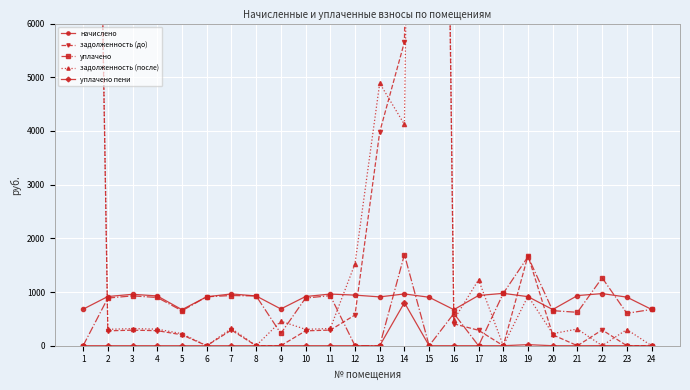

Reading right to left, list all the values displayed in this chart.

начислено: 24=676.0	23=905.0	22=971.1	21=933.7	20=673.8	19=913.8	18=975.5	17=935.9	16=671.6	15=902.8	14=964.5	13=909.4	12=942.5	11=962.3	10=916.0	9=684.8	8=927.0	7=964.5	6=911.6	5=671.6	4=927.0	3=957.9	2=916.0	1=680.4
задолженность (до): 24=0.0	23=0.0	22=294.4	21=0.0	20=203.8	19=1678.5	18=0.0	17=287.6	16=408.1	15=37313.4	14=5656.1	13=3979.8	12=572.0	11=291.0	10=277.1	9=0.0	8=0.0	7=291.7	6=0.0	5=203.1	4=280.4	3=289.7	2=277.1	1=28120.9
уплачено: 24=676.0	23=603.3	22=1264.8	21=622.4	20=653.0	19=1658.3	18=975.5	17=0.0	16=600.0	15=0.0	14=1697.9	13=0.0	12=0.0	11=932.6	10=887.7	9=228.3	8=927.0	7=934.7	6=911.6	5=650.9	4=898.4	3=928.3	2=887.7	1=0.0
задолженность (после): 24=0.0	23=301.7	22=0.0	21=311.2	20=224.6	19=924.4	18=0.0	17=1228.1	16=481.7	15=38216.2	14=4120.6	13=4889.2	12=1525.6	11=320.8	10=305.3	9=456.5	8=0.0	7=321.5	6=0.0	5=223.9	4=309.0	3=319.3	2=305.3	1=28801.3
уплачено пени: 24=0.0	23=0.0	22=1.8	21=0.0	20=0.0	19=20.2	18=0.0	17=0.0	16=0.0	15=0.0	14=802.1	13=0.0	12=0.0	11=0.0	10=0.0	9=0.0	8=0.0	7=0.0	6=0.0	5=0.0	4=0.0	3=0.0	2=0.0	1=0.0